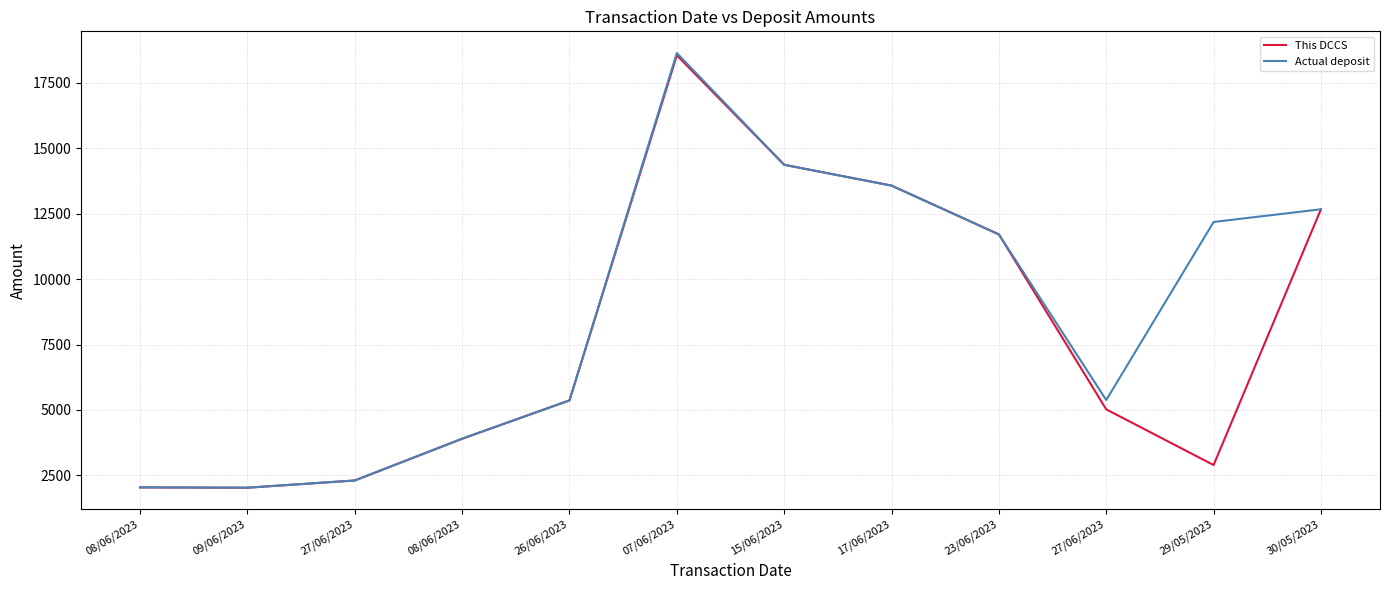

List the series in order of their peak value, lowest first.

This DCCS, Actual deposit